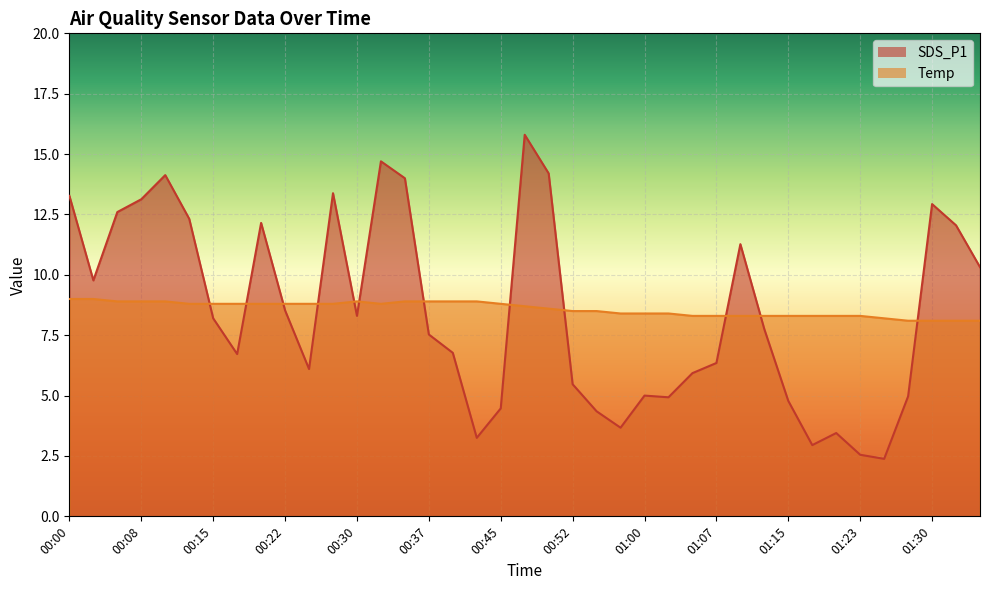

What is the average value of the Temp series?

8.6